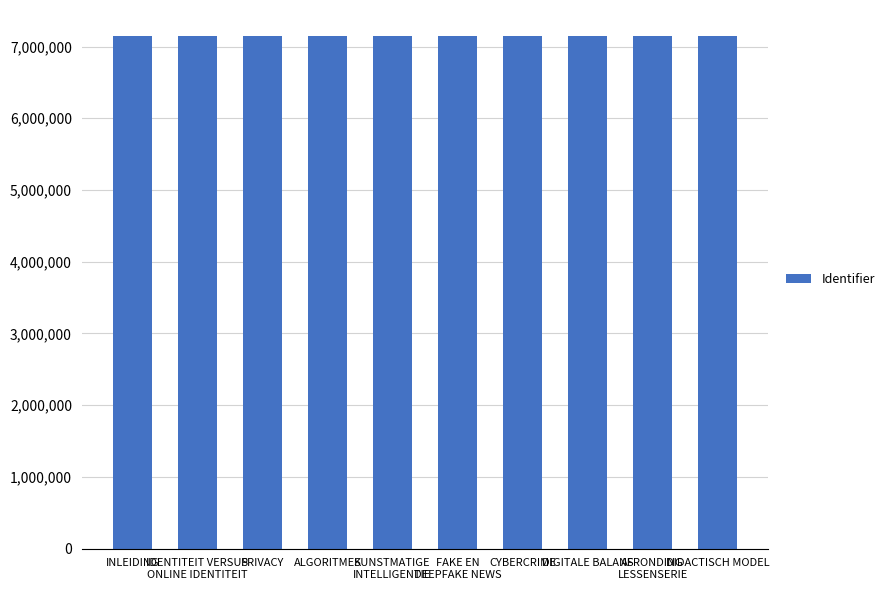

What is the label of the 6th bar from the right?

KUNSTMATIGE
INTELLIGENTIE